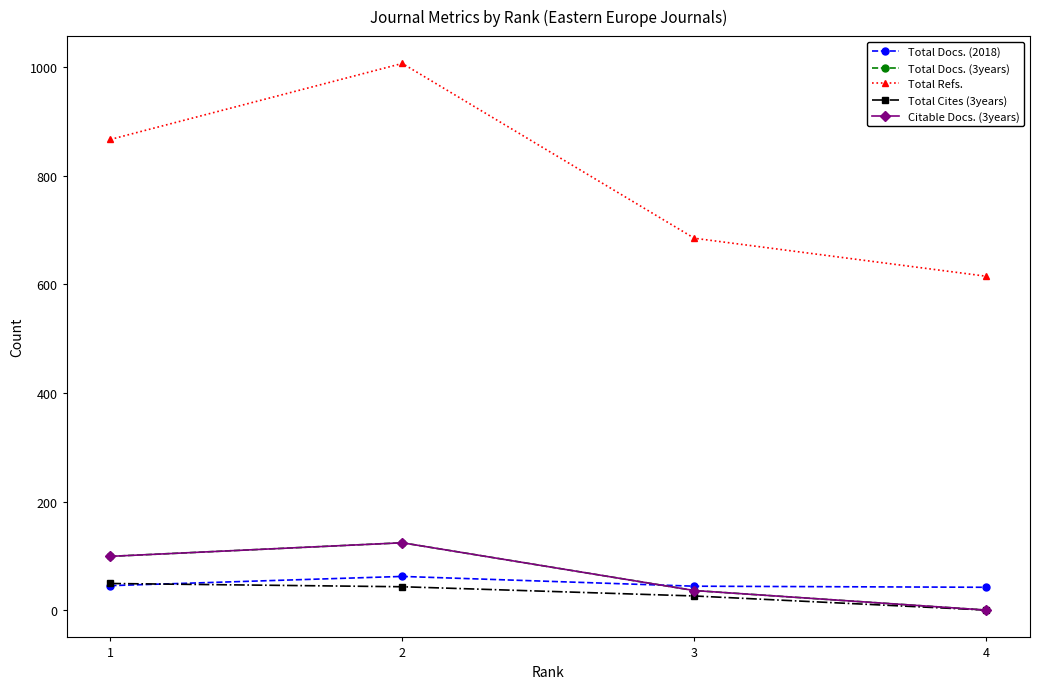

Reading left to right, transcribe all the data shown in this chart.

Total Docs. (2018): 1=45	2=62	3=44	4=42
Total Docs. (3years): 1=99	2=124	3=36	4=0
Total Refs.: 1=867	2=1007	3=685	4=615
Total Cites (3years): 1=49	2=43	3=26	4=0
Citable Docs. (3years): 1=99	2=124	3=36	4=0